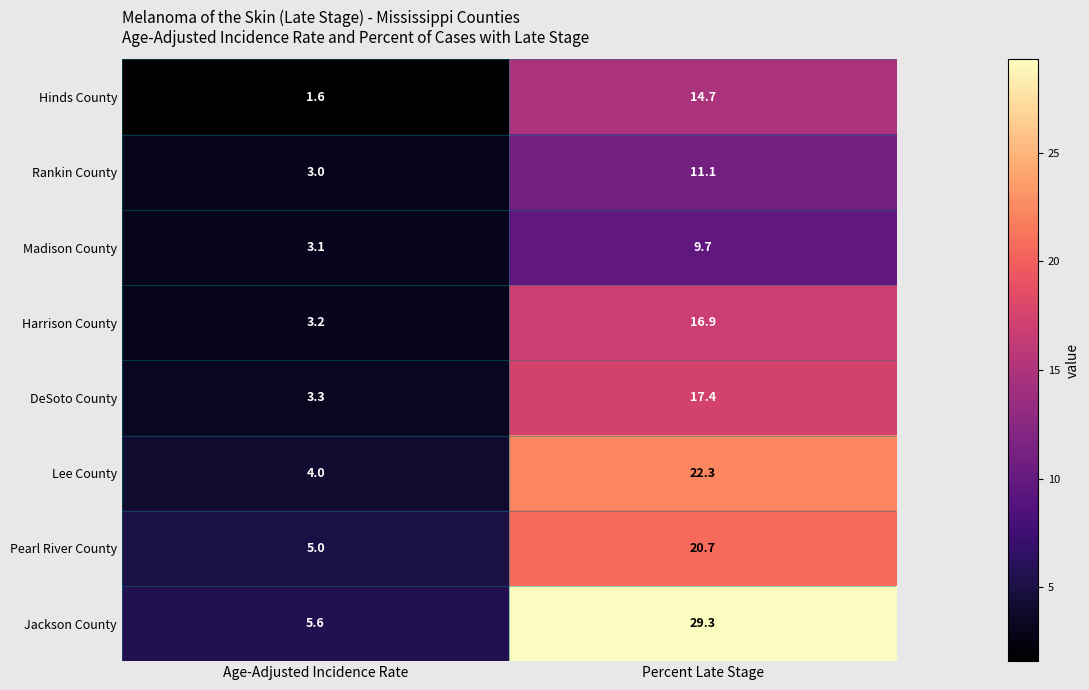

Which series has the largest range (max minus min)?

Jackson County